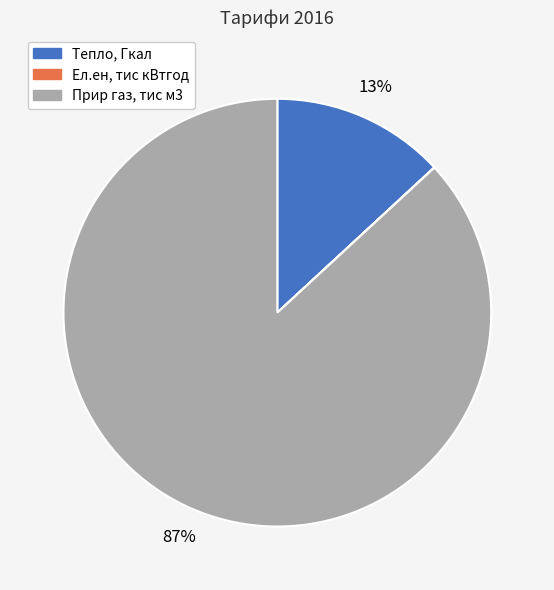

Is the sum of Тепло, Гкал and Прир газ, тис м3 greater than half?

Yes